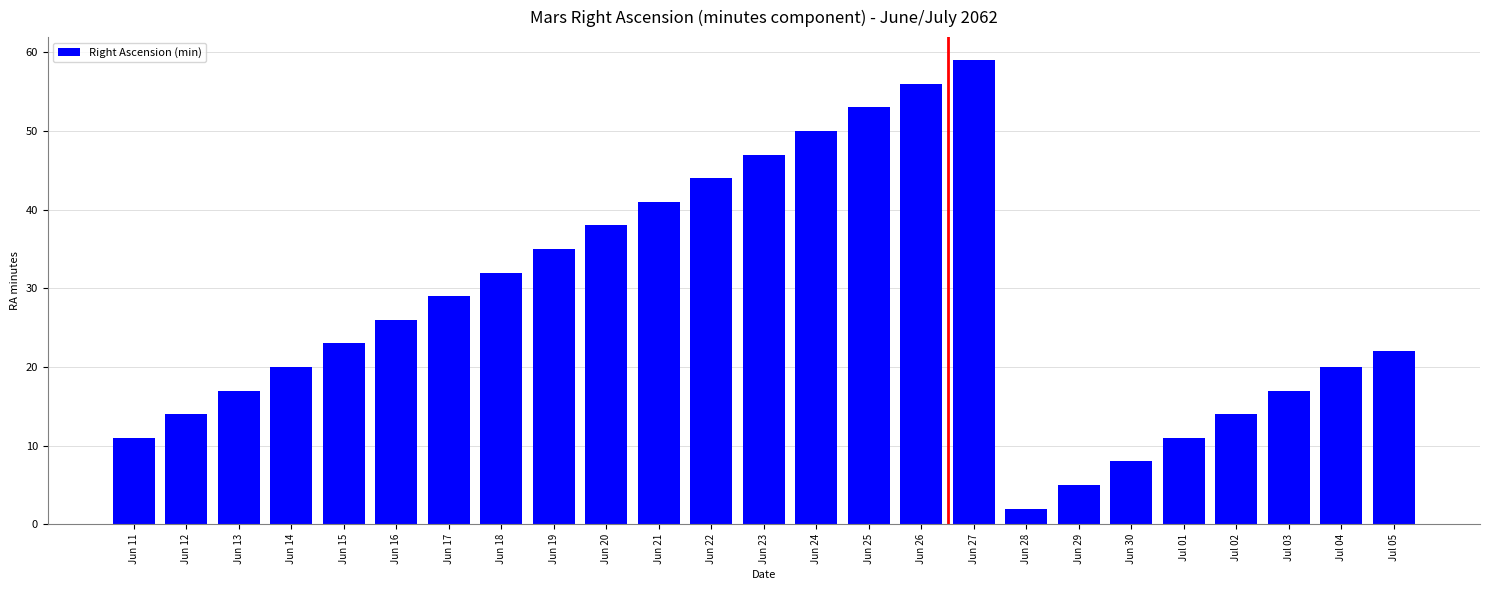

Reading right to left, extract all data points from this chart.

Jul 05=22	Jul 04=20	Jul 03=17	Jul 02=14	Jul 01=11	Jun 30=8	Jun 29=5	Jun 28=2	Jun 27=59	Jun 26=56	Jun 25=53	Jun 24=50	Jun 23=47	Jun 22=44	Jun 21=41	Jun 20=38	Jun 19=35	Jun 18=32	Jun 17=29	Jun 16=26	Jun 15=23	Jun 14=20	Jun 13=17	Jun 12=14	Jun 11=11